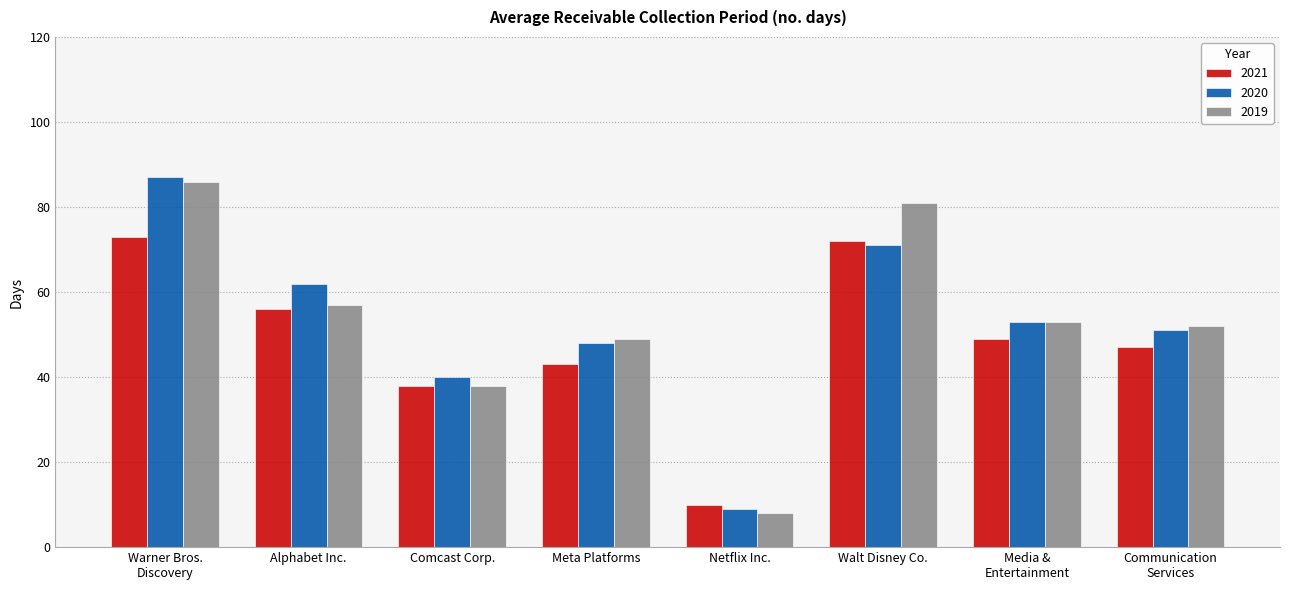

Is it true that 2019 equals 86 at Warner Bros.
Discovery?

True